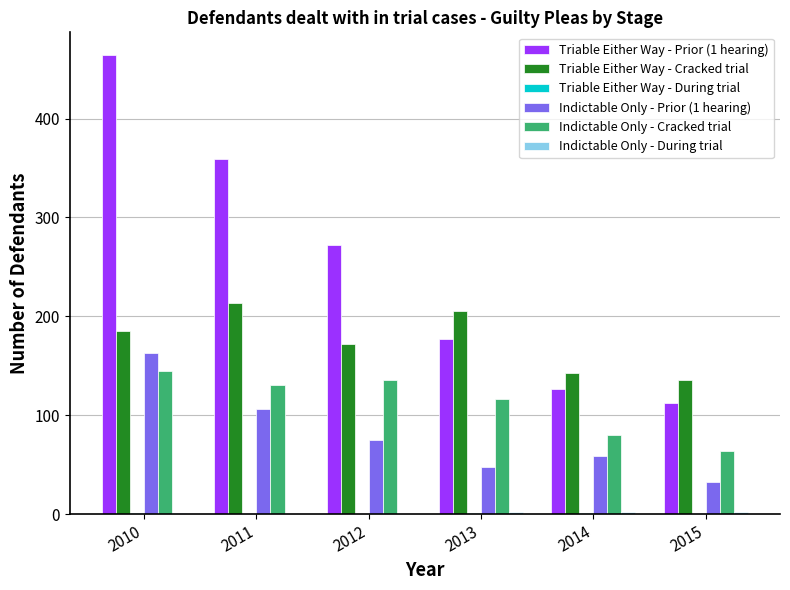

What is the sum of all Triable Either Way - Cracked trial values?

1054